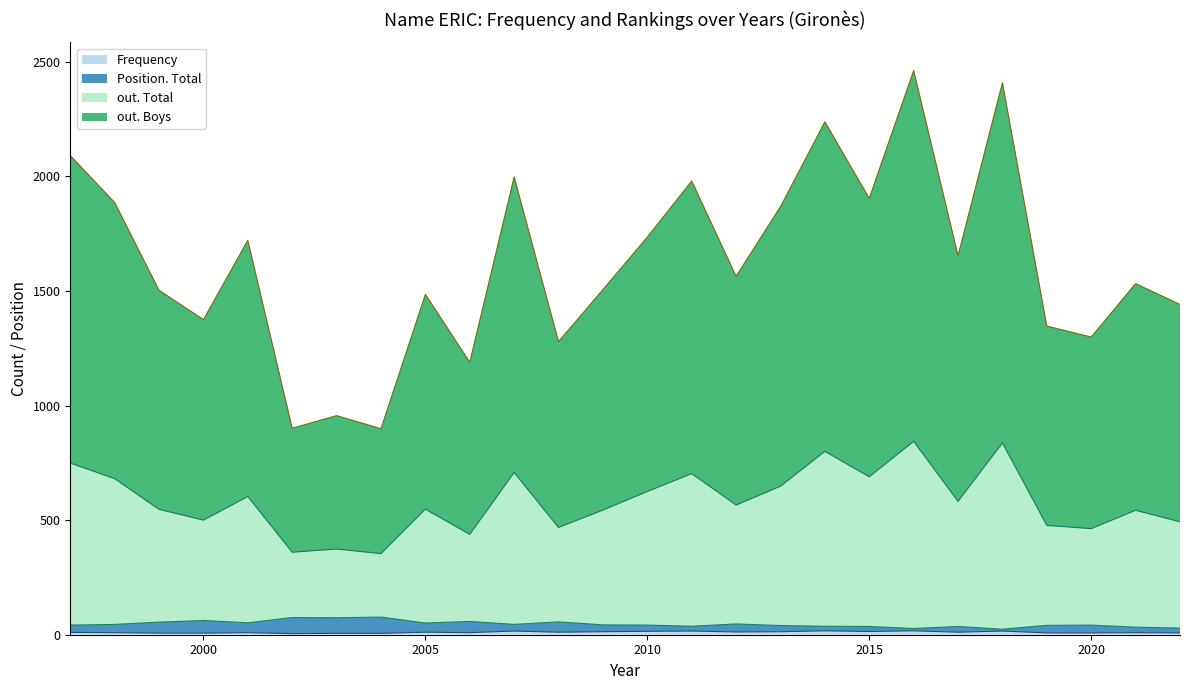

Does the chart have visible grid lines?

No